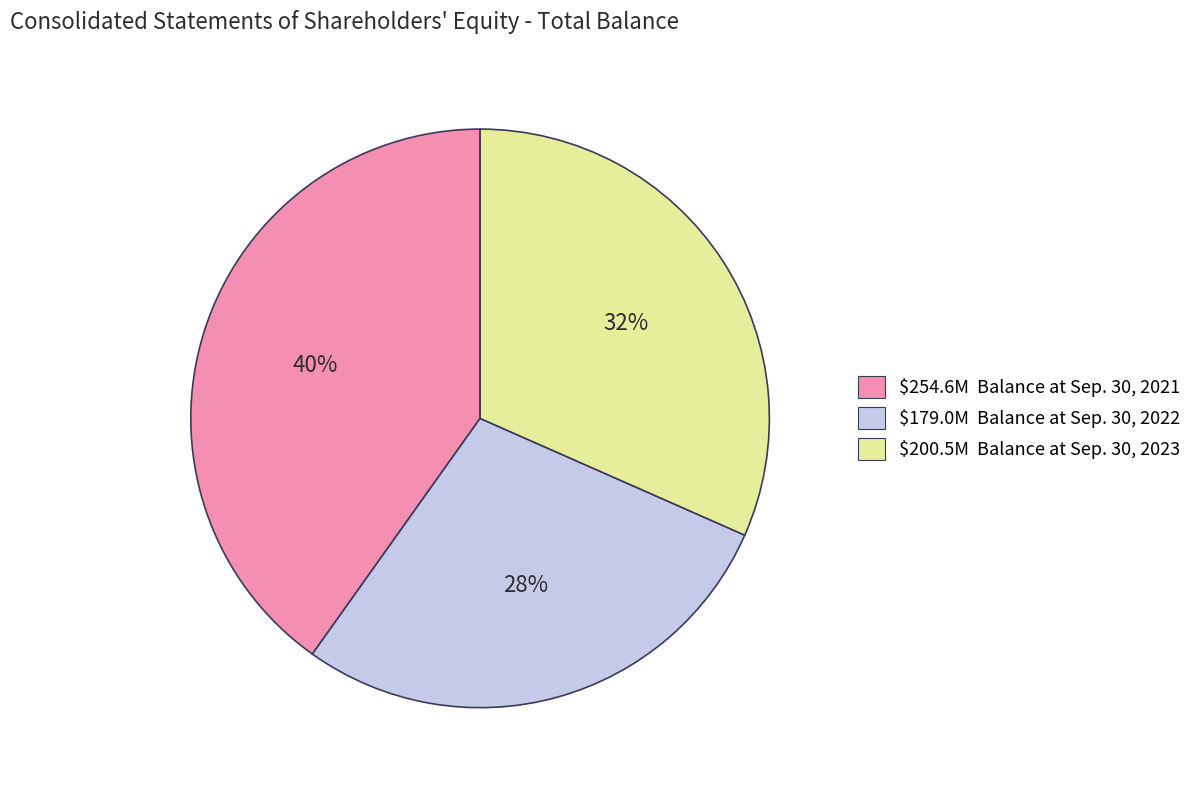

True or false: $179.0M Balance at Sep. 30, 2022 accounts for 40% of the total.

False